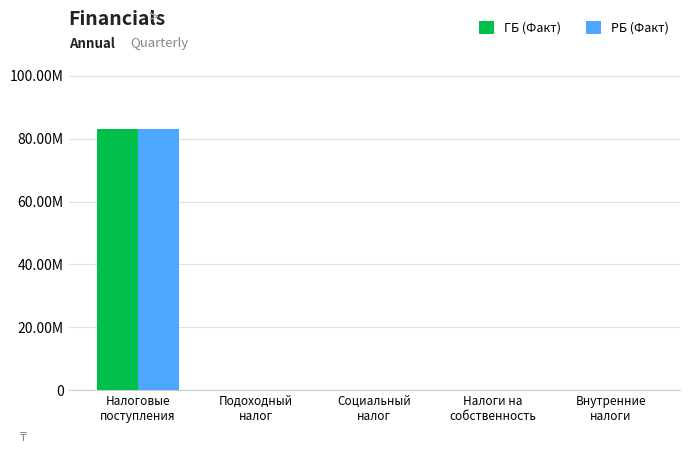

What is the greatest value displayed?

83044703